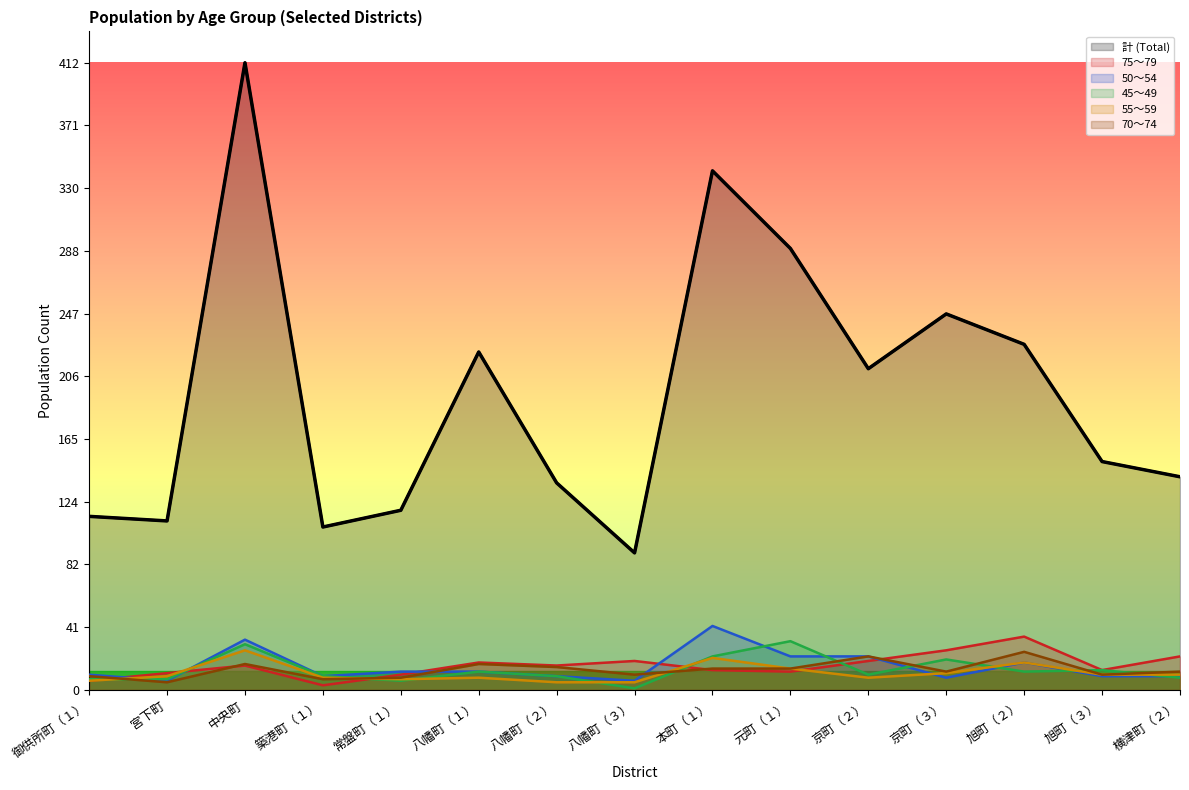

What is the spread (max minus min) of values at 旭町（３）?

141